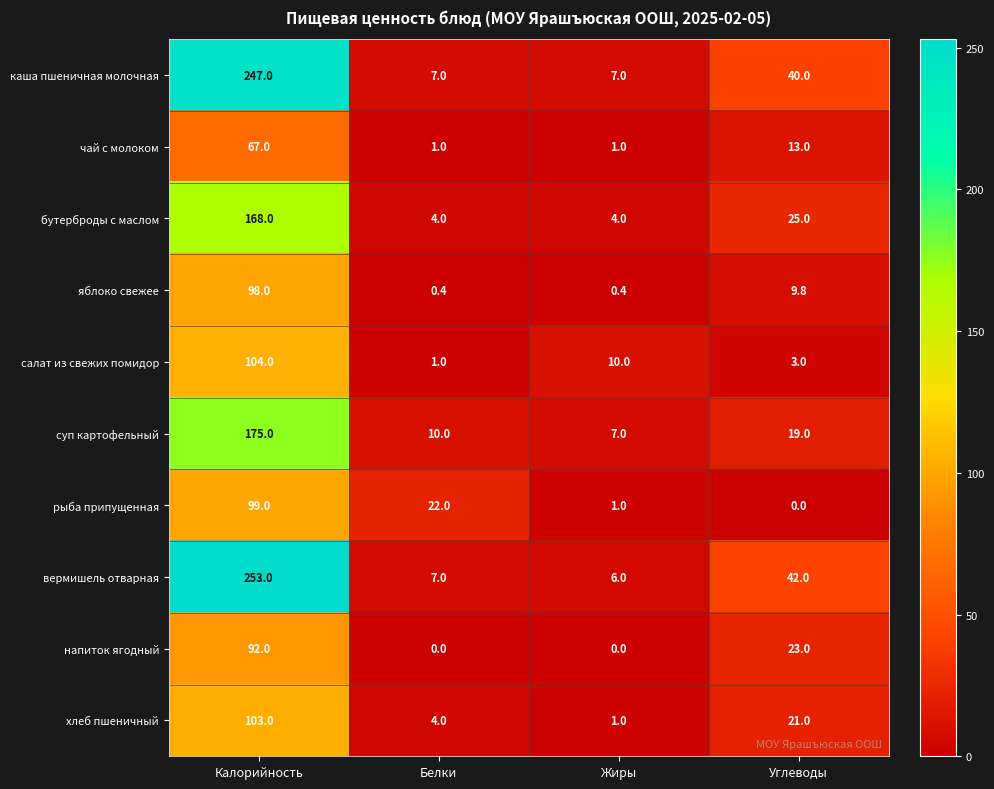

At which label is вермишель отварная closest to 129?

Углеводы